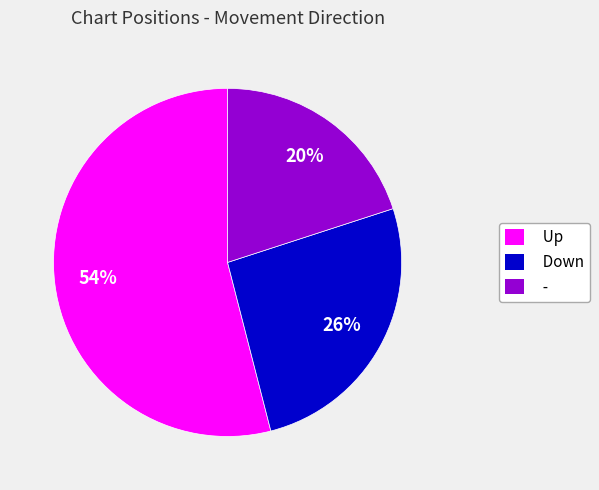

Which category has the biggest portion of the pie?

Up